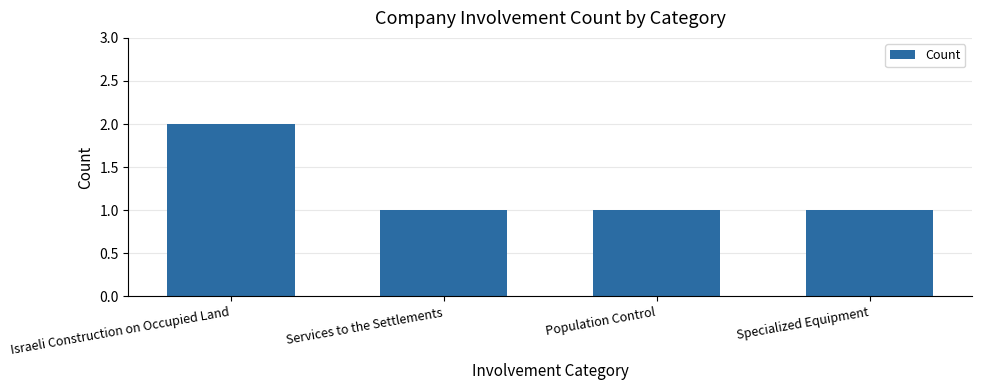

What is the minimum value shown in the chart?

1